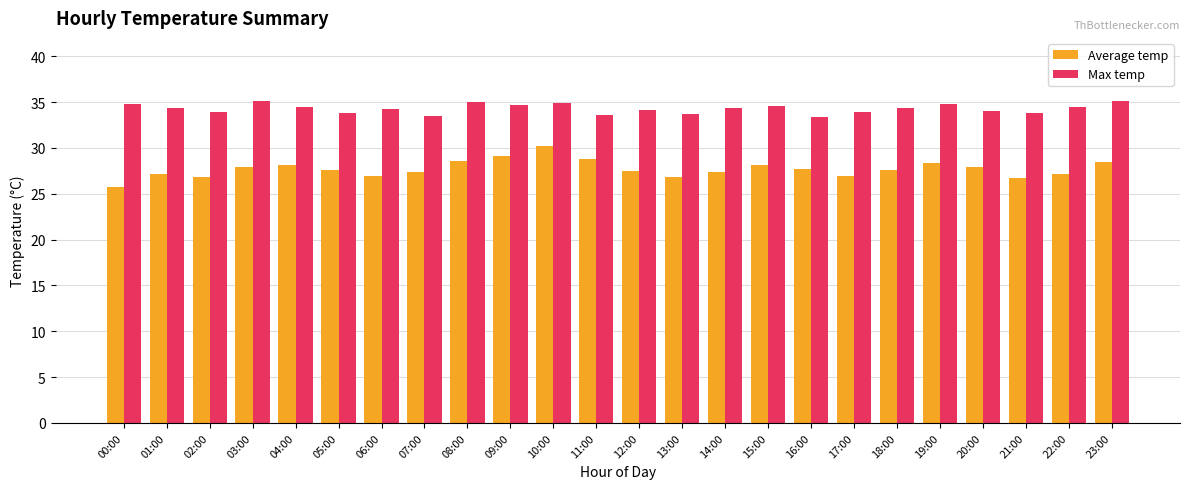

What is the difference between the Max temp values at 10:00 and 04:00?

0.4